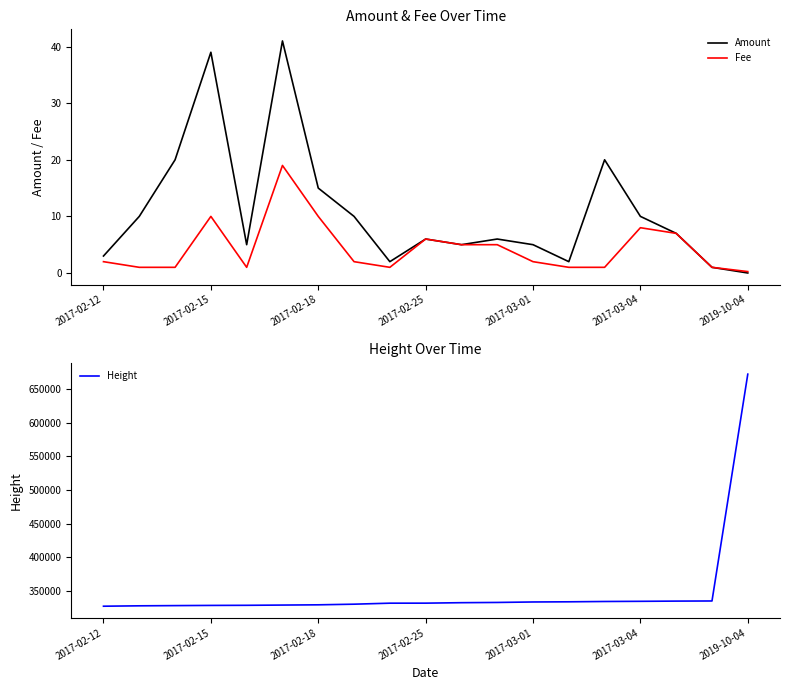

How many distinct data groups are displayed?

3